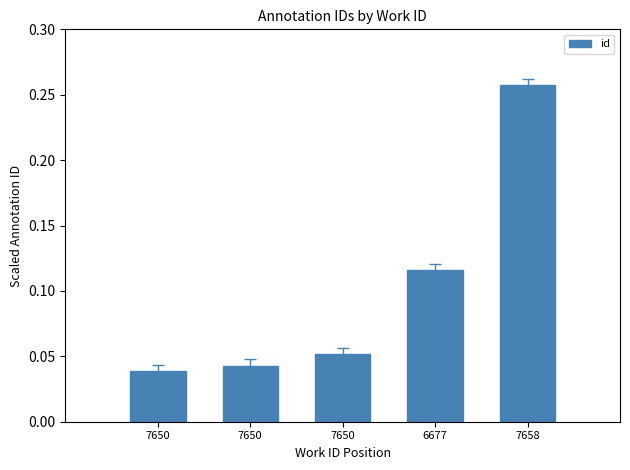

Which label corresponds to the smallest value in the chart?

7650